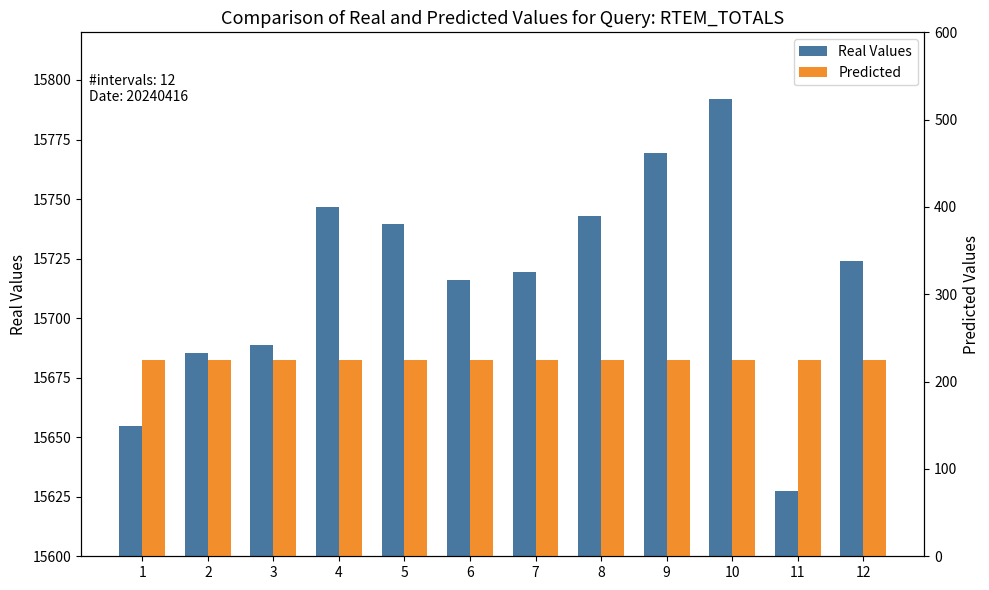

Reading right to left, what are all the values shown in this chart?

Real Values: 12=15724.1	11=15627.6	10=15792.2	9=15769.4	8=15742.7	7=15719.3	6=15715.9	5=15739.6	4=15746.5	3=15688.7	2=15685.4	1=15654.6
Predicted: 12=225.0	11=225.0	10=225.0	9=225.0	8=225.0	7=225.0	6=225.0	5=225.0	4=225.0	3=225.0	2=225.0	1=225.0